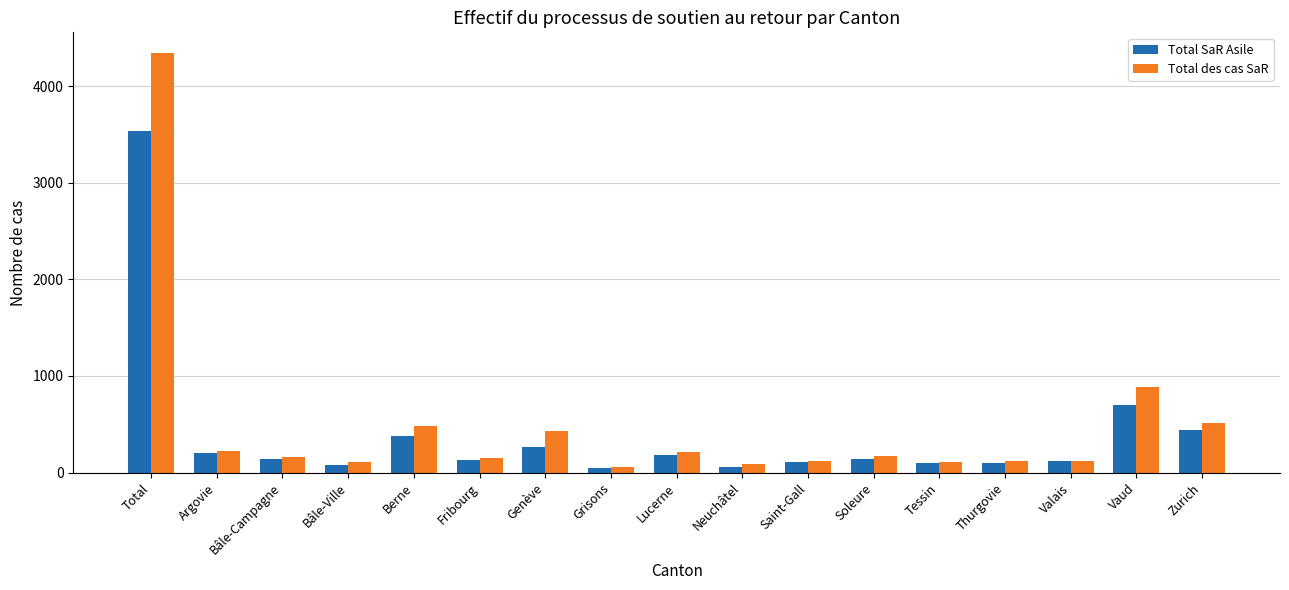

The Total SaR Asile series shows 1197 at Vaud. True or false?

False